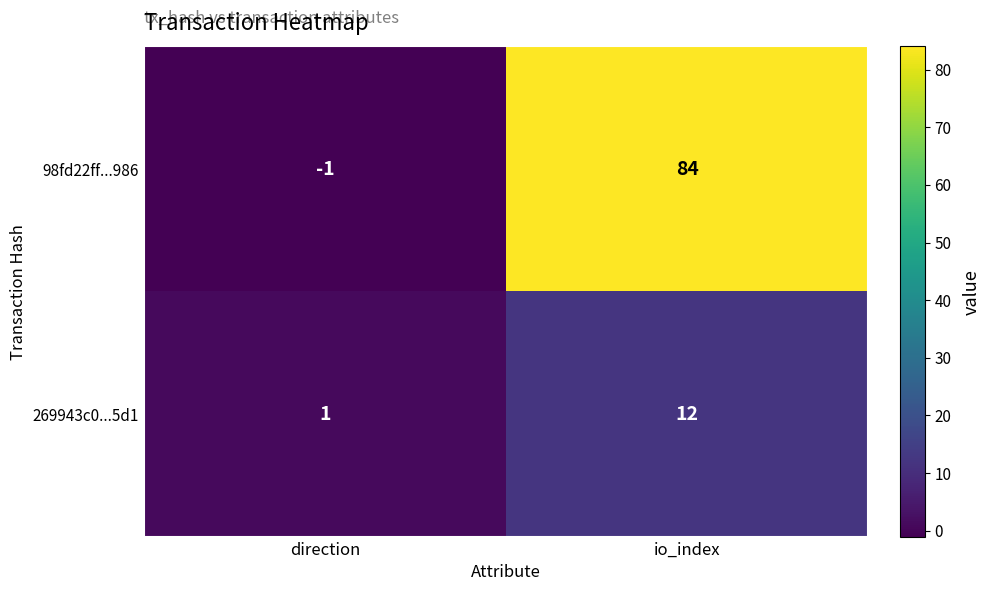

Which series has the widest spread of values?

98fd22ff...986